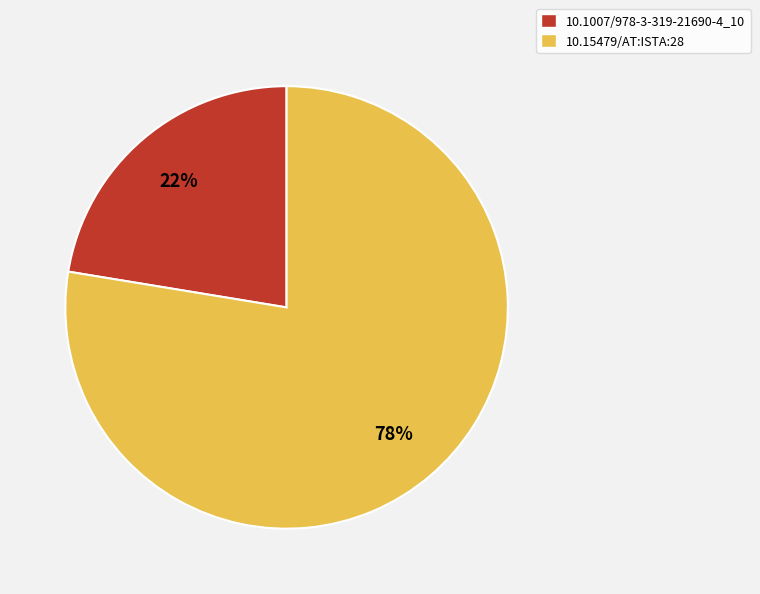

To the nearest percent, what percentage of the pie is 10.1007/978-3-319-21690-4_10?

22%